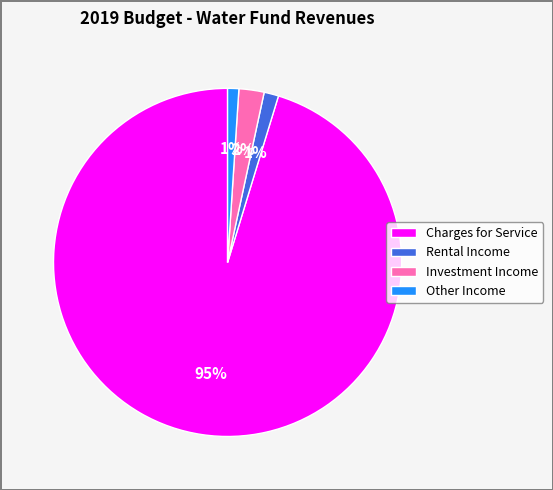

To the nearest percent, what percentage of the pie is Rental Income?

1%